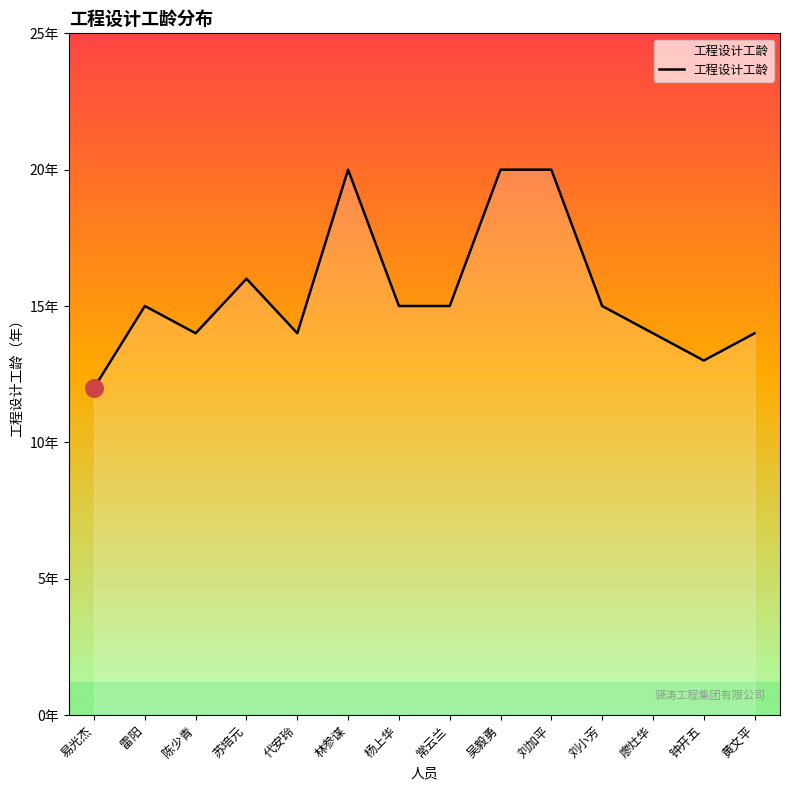

Between 吴毅勇 and 苏培元, which is larger?

吴毅勇